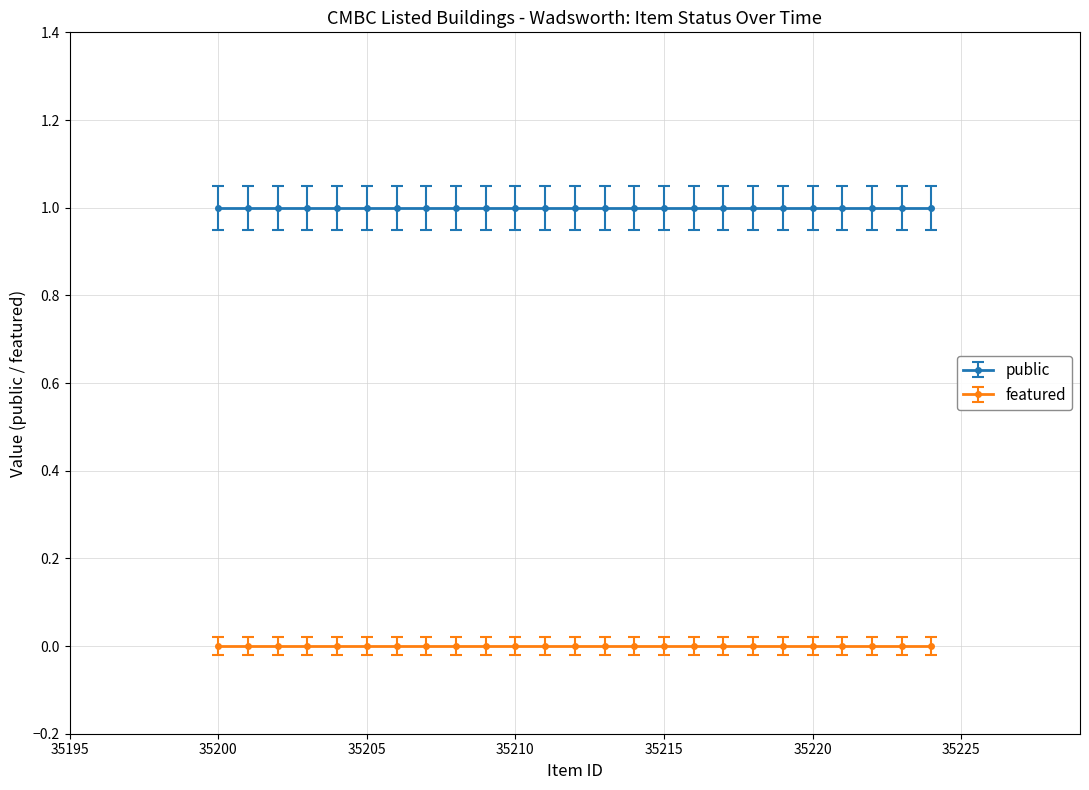

The public series shows 1 at 2021-08-11T12:03:23. True or false?

False